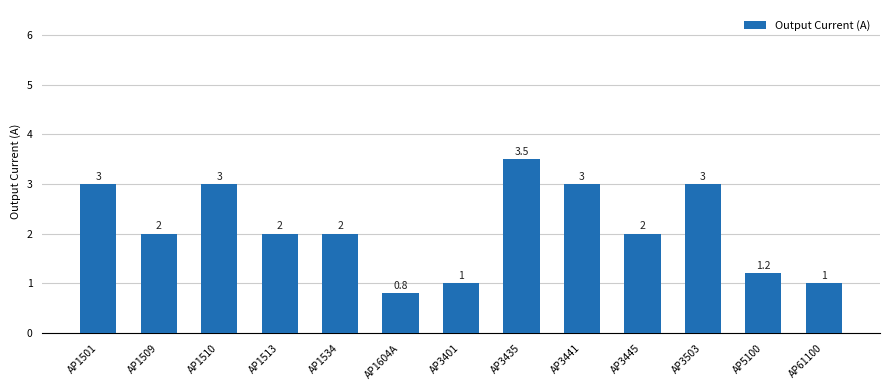

Reading right to left, transcribe all the data shown in this chart.

1.0	1.2	3.0	2.0	3.0	3.5	1.0	0.8	2.0	2.0	3.0	2.0	3.0